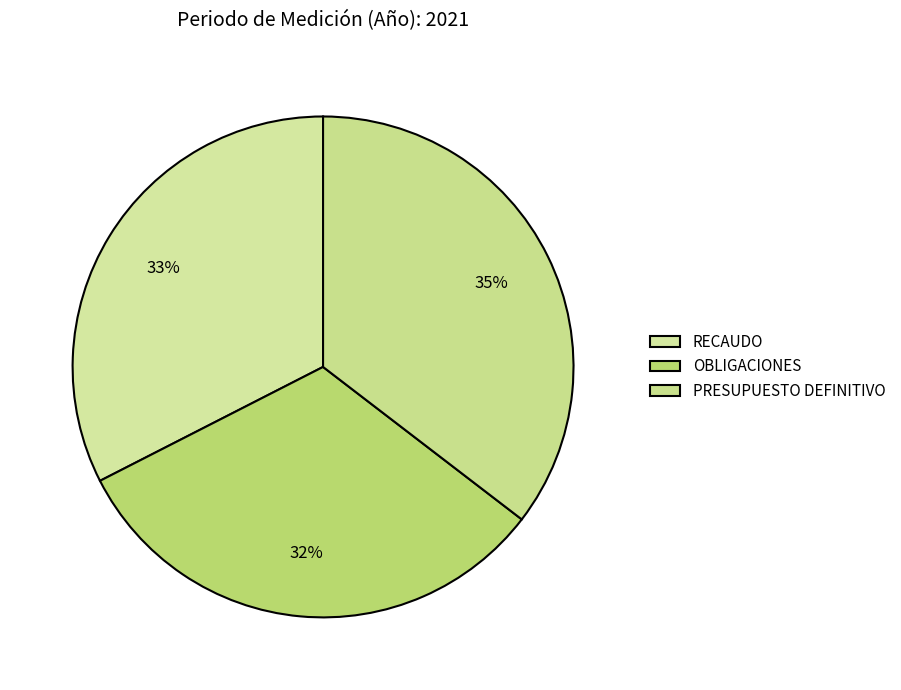

What percentage is the PRESUPUESTO DEFINITIVO slice, to the nearest percent?

35%